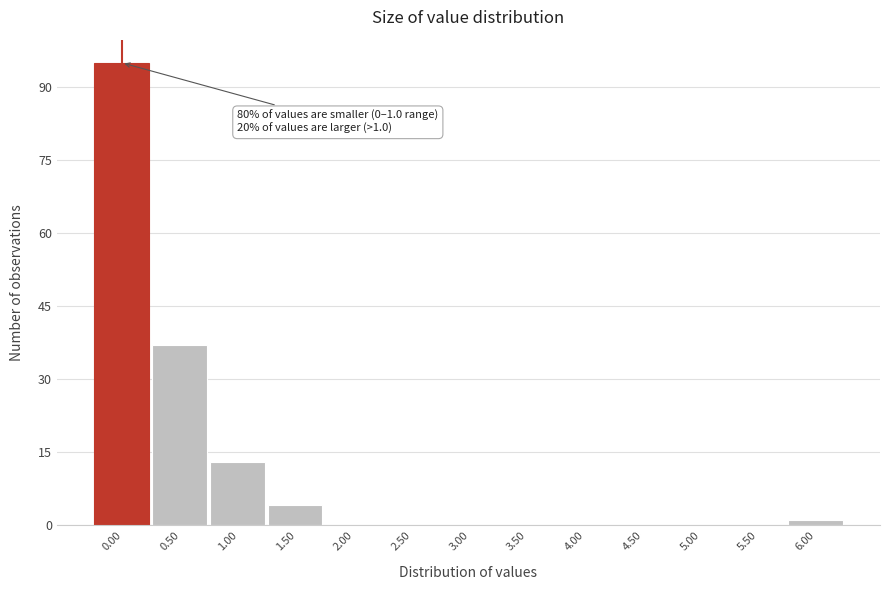

Reading left to right, list all the values displayed in this chart.

0.00=95	0.50=37	1.00=13	1.50=4	2.00=0	2.50=0	3.00=0	3.50=0	4.00=0	4.50=0	5.00=0	5.50=0	6.00=1